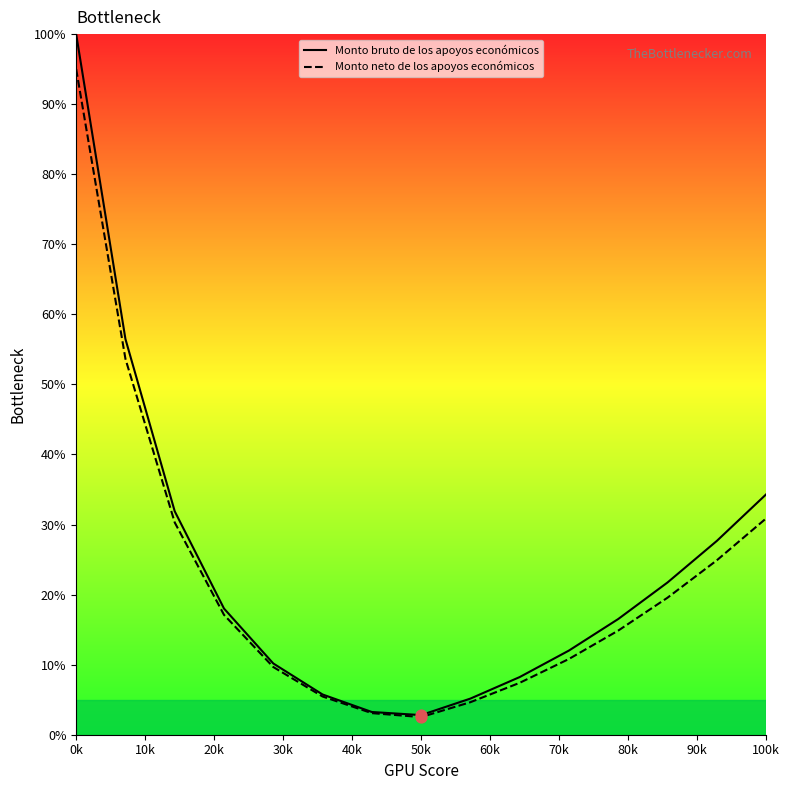

At which category is the sum across all series the highest?

0k